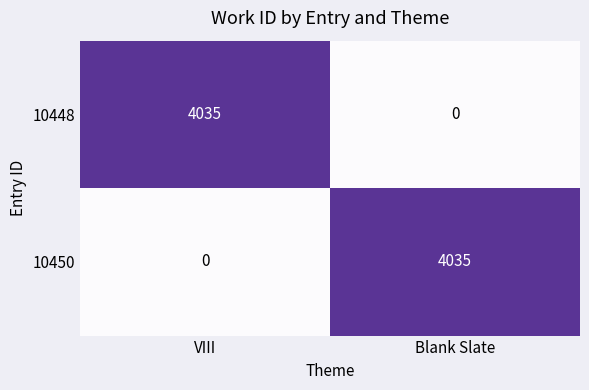

What is the difference between the highest and lowest values at Blank Slate?

4035